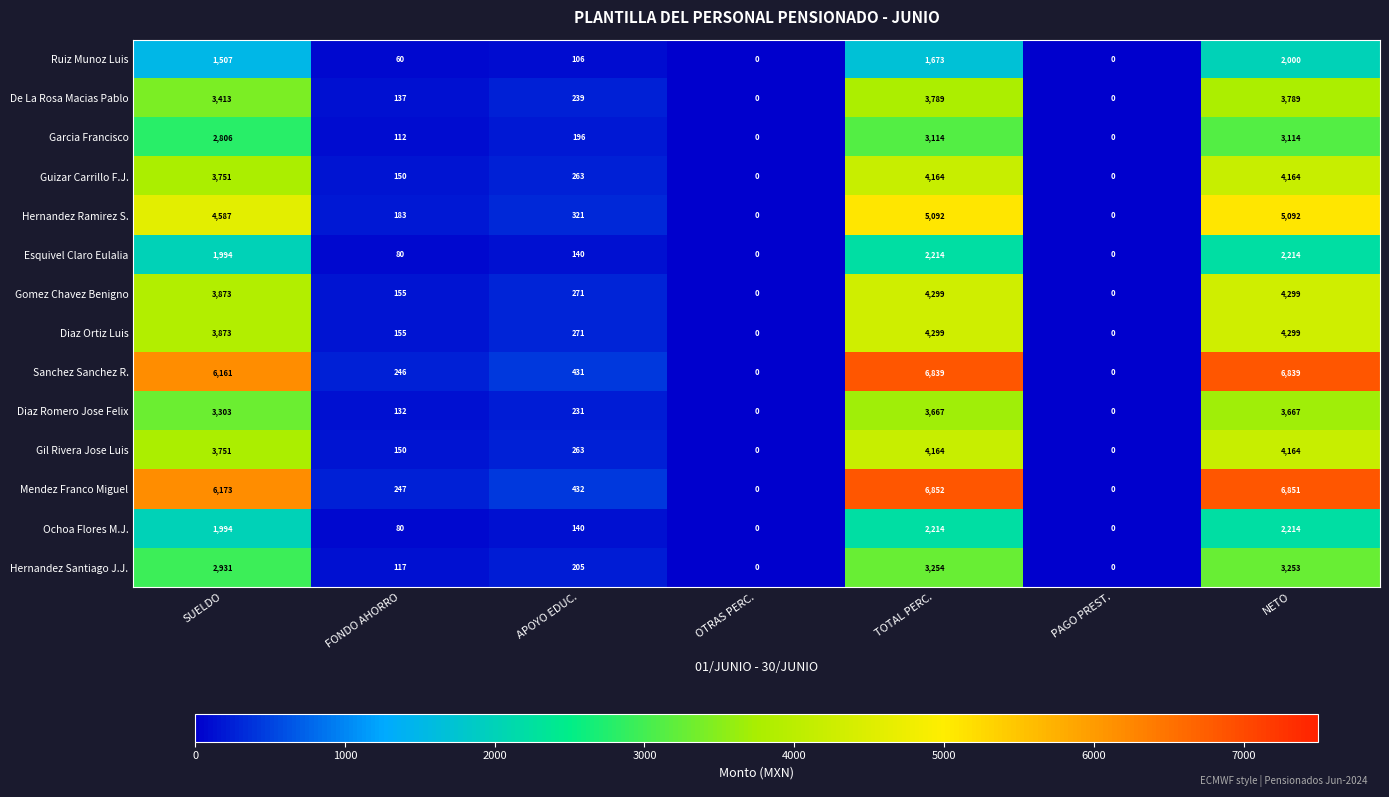

At which category is the sum across all series the highest?

NETO